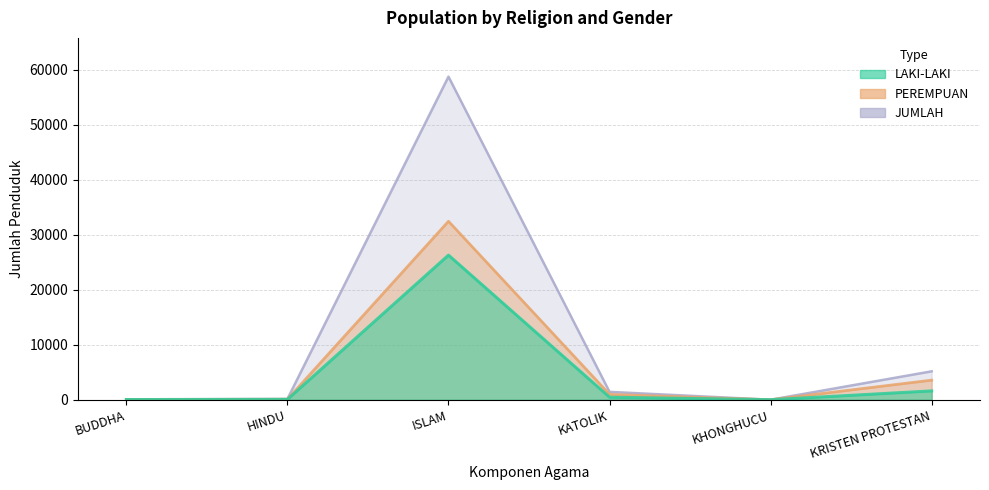

Reading right to left, what are all the values shown in this chart?

LAKI-LAKI: KRISTEN PROTESTAN=1607	KHONGHUCU=1	KATOLIK=461	ISLAM=26313	HINDU=57	BUDDHA=36
PEREMPUAN: KRISTEN PROTESTAN=3564	KHONGHUCU=0	KATOLIK=972	ISLAM=32472	HINDU=88	BUDDHA=38
JUMLAH: KRISTEN PROTESTAN=5171	KHONGHUCU=1	KATOLIK=1433	ISLAM=58785	HINDU=145	BUDDHA=74